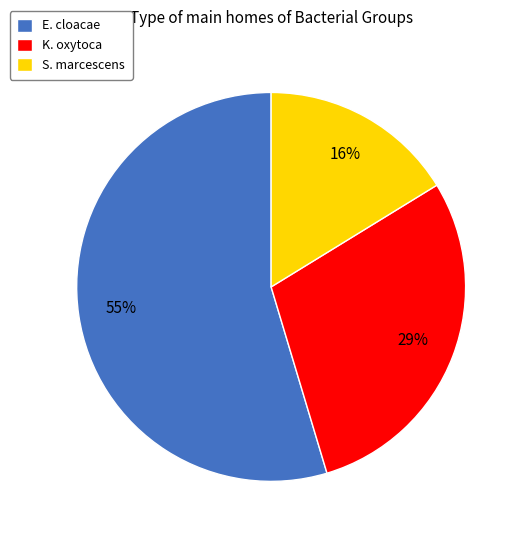

Which slice represents more than half of the pie?

E. cloacae